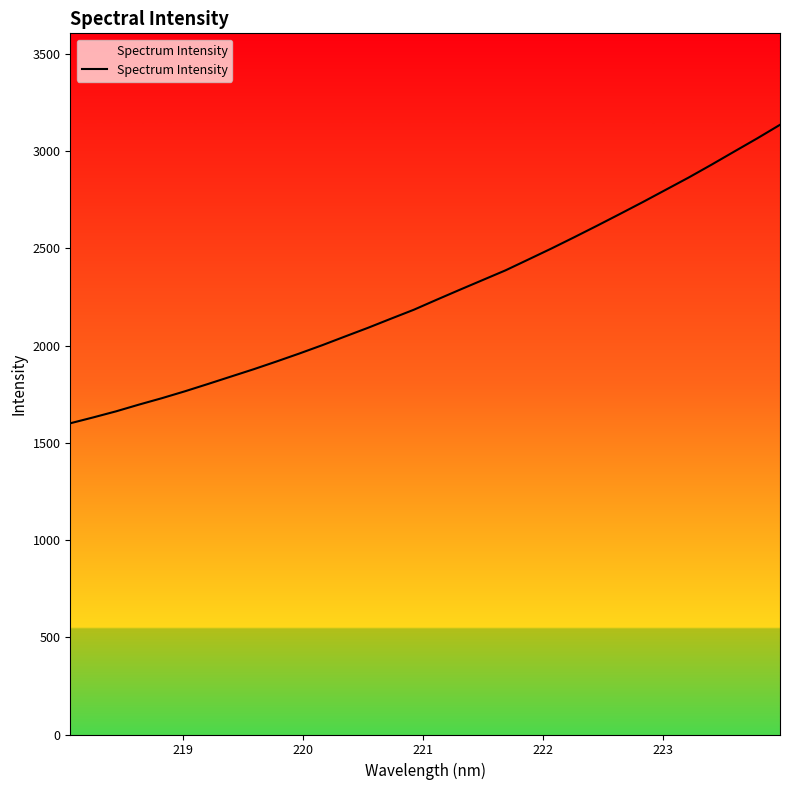

What is the greatest value displayed?

3136.0